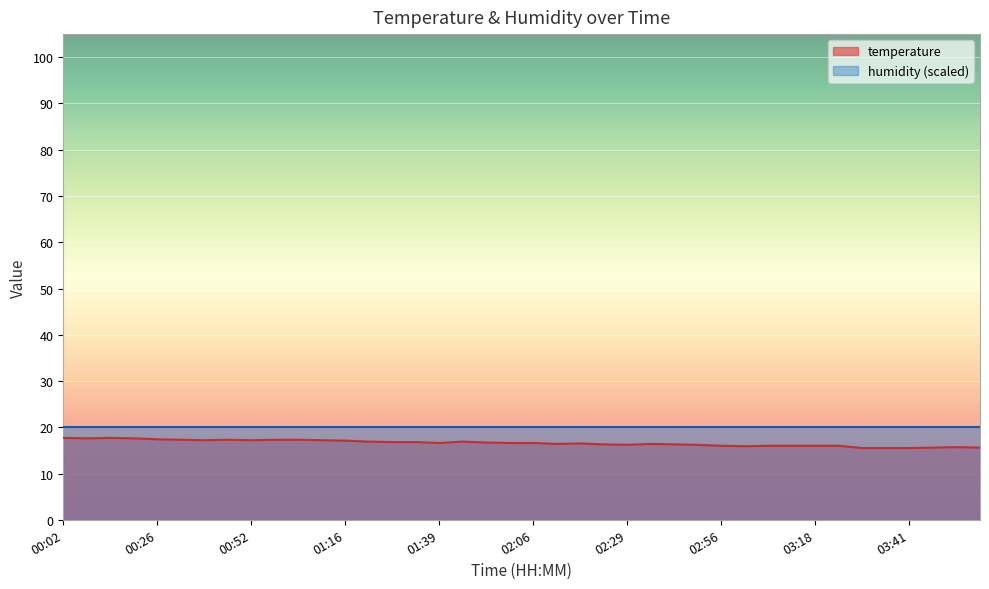

Rank the categories by value from lowest to highest.

03:30, 03:35, 03:41, 03:47, 03:59, 03:53, 03:04, 02:56, 03:10, 03:16, 03:18, 03:24, 02:29, 02:46, 02:23, 02:40, 02:11, 02:35, 02:17, 01:39, 02:00, 02:06, 01:54, 01:27, 01:33, 01:21, 01:48, 01:16, 00:37, 00:52, 01:10, 00:32, 00:47, 00:58, 01:04, 00:26, 00:08, 00:20, 00:02, 00:14